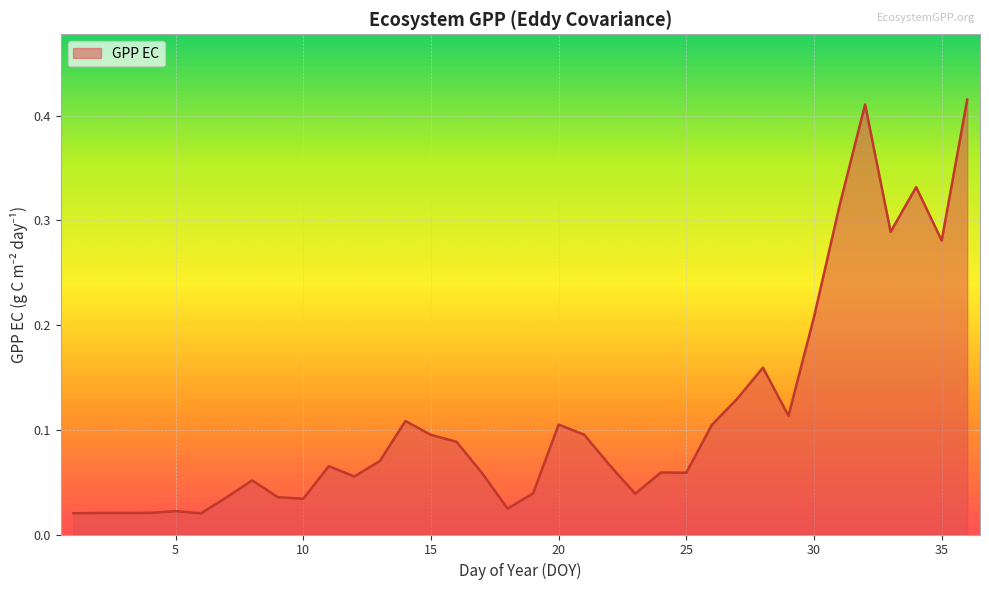

Is this an area chart (filled region under the line)?

Yes